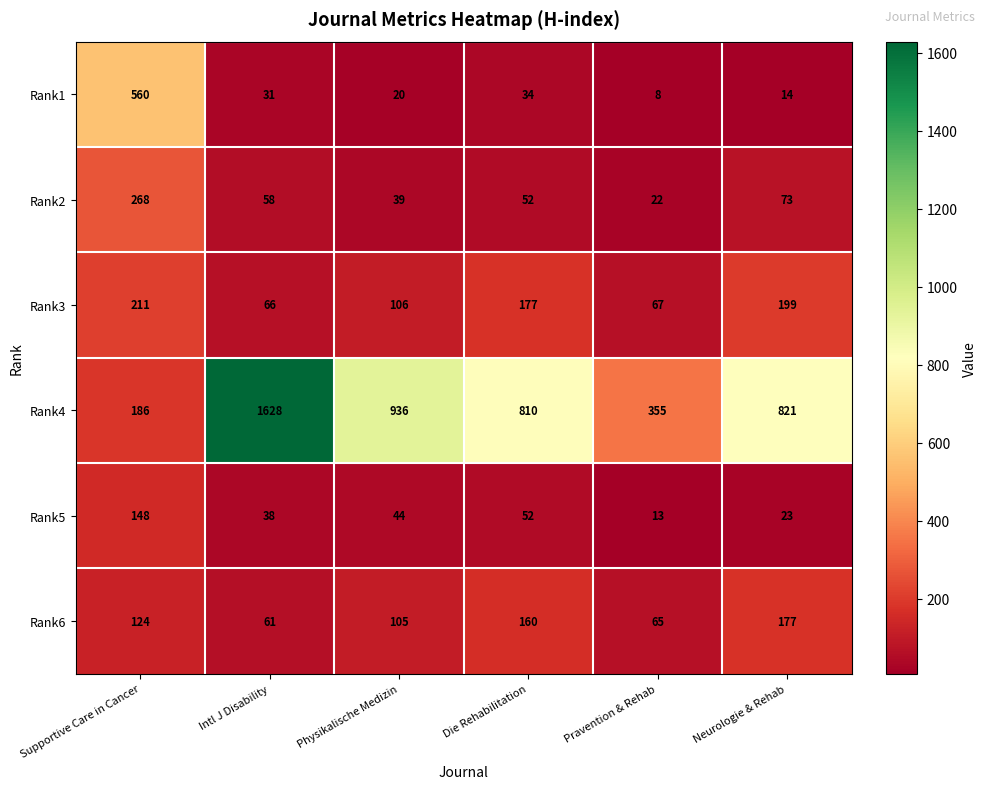

What is the minimum value shown in the chart?

8